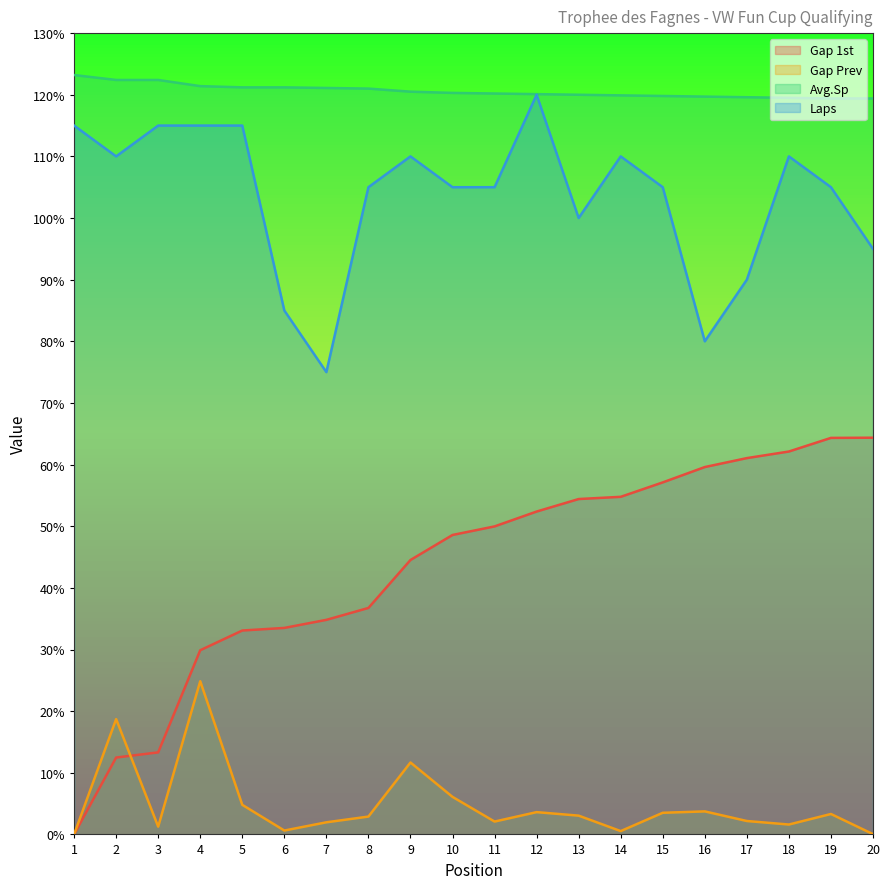

Between which two adjacent categories do Gap Prev and Gap 1st first intersect?

2 and 3